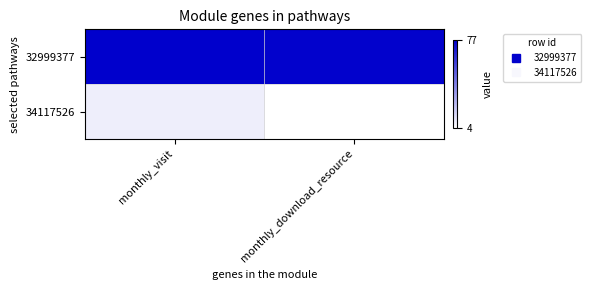

Which category has the lowest value across all series?

monthly_download_resource